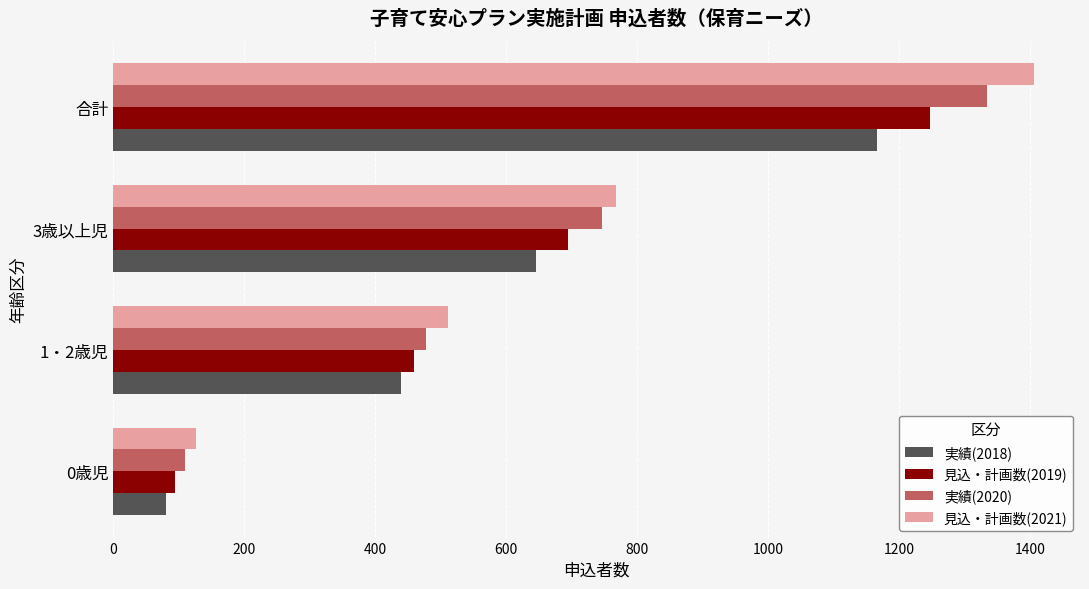

What is the maximum value shown in the chart?

1406